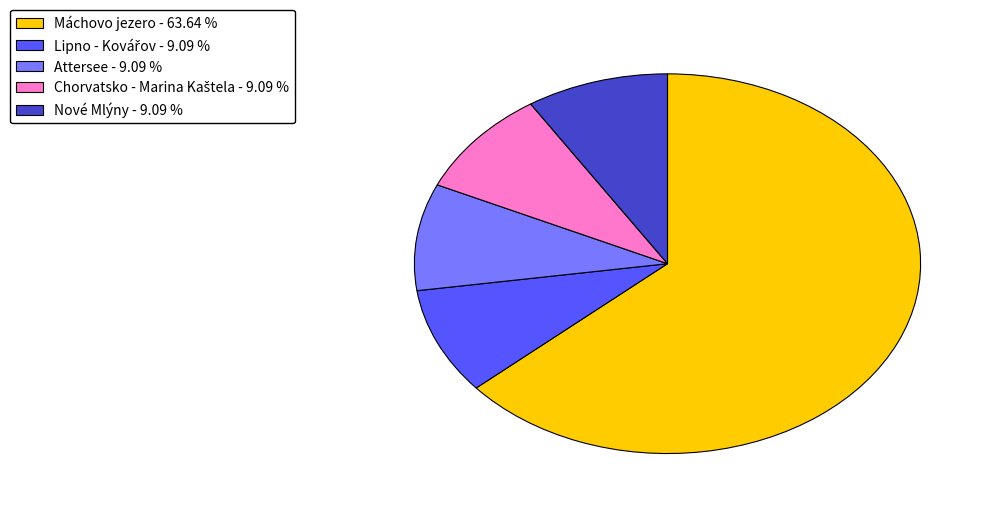

Does any single category account for the majority?

Yes